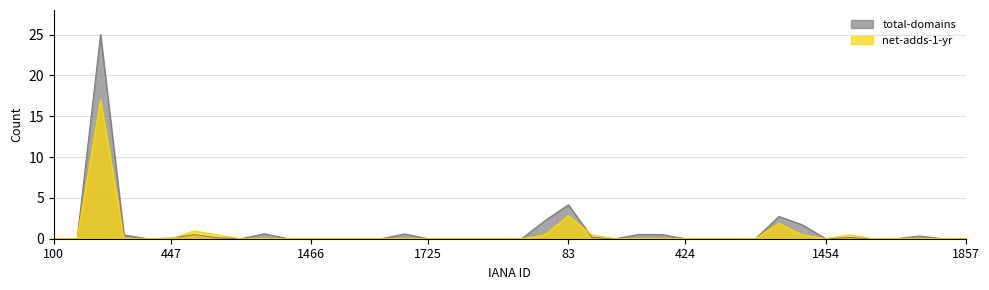

The total-domains series shows 0.0 at 1868. True or false?

True